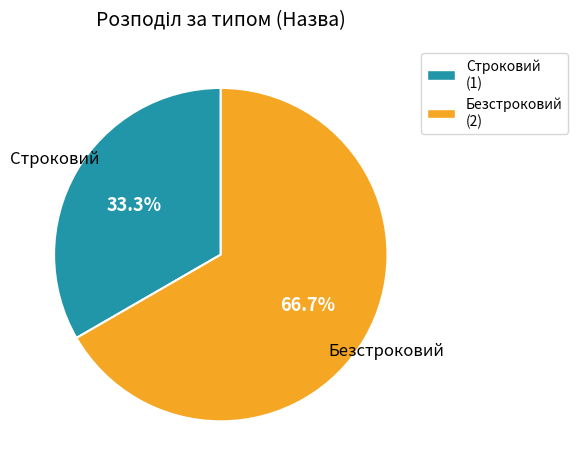

What is the smallest slice in the pie chart?

Строковий